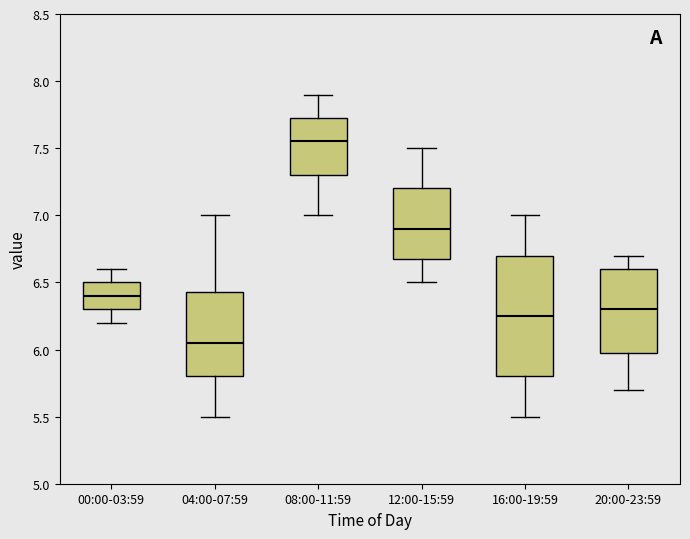

Reading left to right, read every box against the y-axis: the position of its median line, the range the box covers, and the ends of its whiskers. The values are not printed on the chart, so give them approximately, as read against the axis.

00:00-03:59: median 6.40, box 6.30 to 6.50, whiskers 6.20 to 6.60
04:00-07:59: median 6.05, box 5.80 to 6.45, whiskers 5.50 to 7.00
08:00-11:59: median 7.55, box 7.30 to 7.75, whiskers 7.00 to 7.90
12:00-15:59: median 6.90, box 6.70 to 7.20, whiskers 6.50 to 7.50
16:00-19:59: median 6.25, box 5.80 to 6.70, whiskers 5.50 to 7.00
20:00-23:59: median 6.30, box 6.00 to 6.60, whiskers 5.70 to 6.70